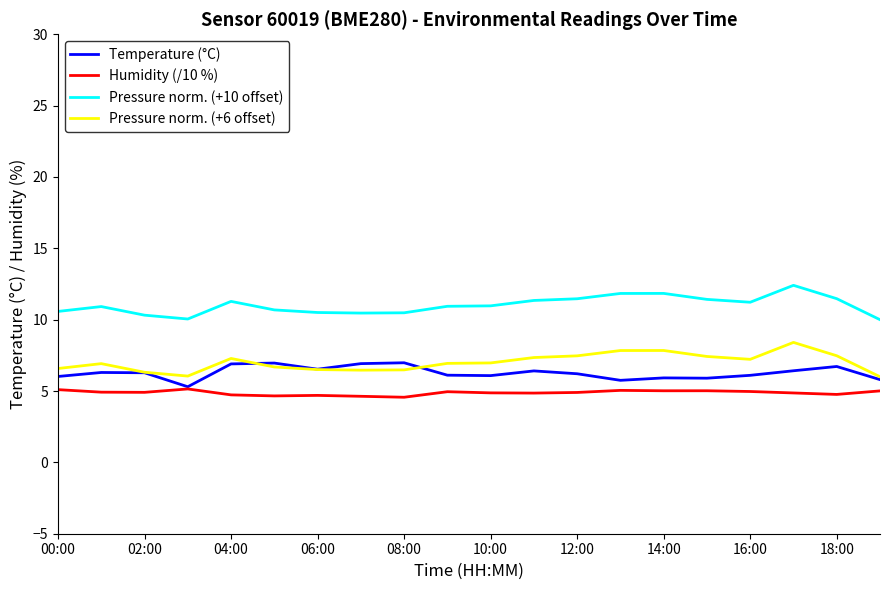

How many lines are shown in the chart?

4